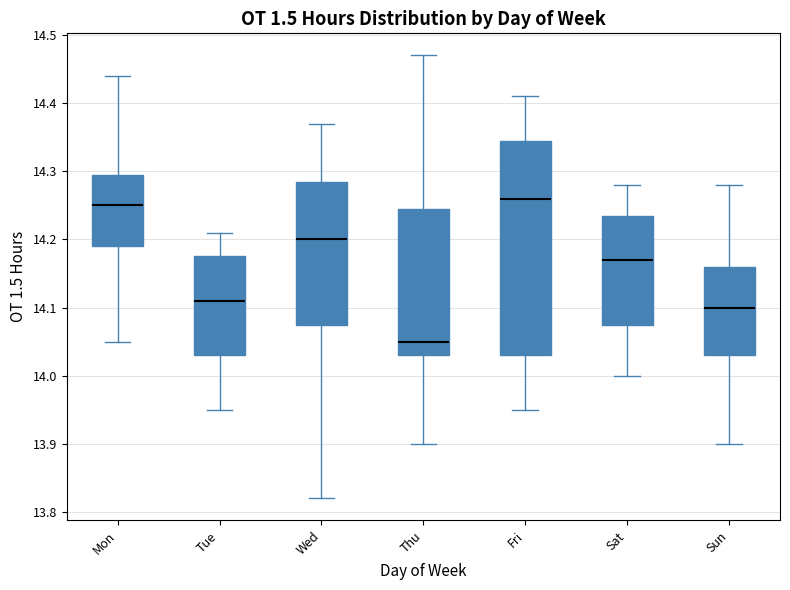

Where is the upper edge of the box for Sun on the y-axis? The values are not printed on the chart, so give them approximately, as read against the axis.

14.16